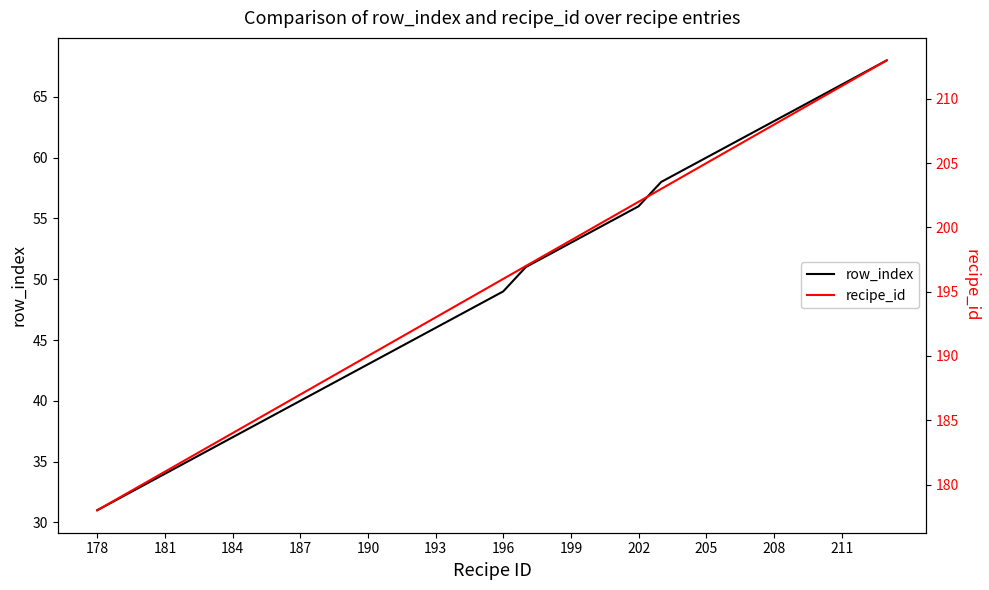

How many lines are shown in the chart?

2